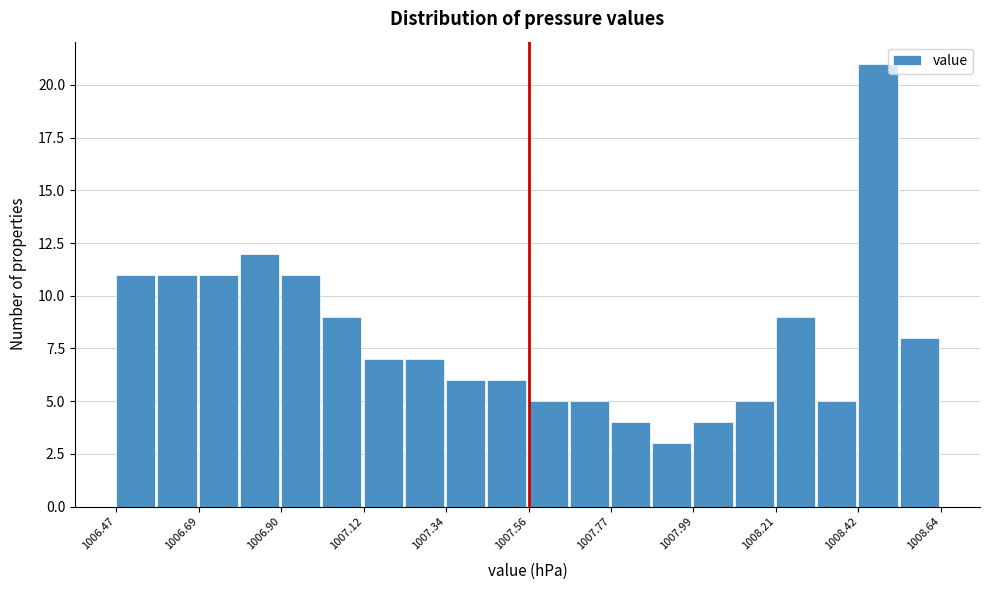

Around what value on the x-axis is the tallest bar? Give the approximate position of its centre, as read against the axis.

1008.45